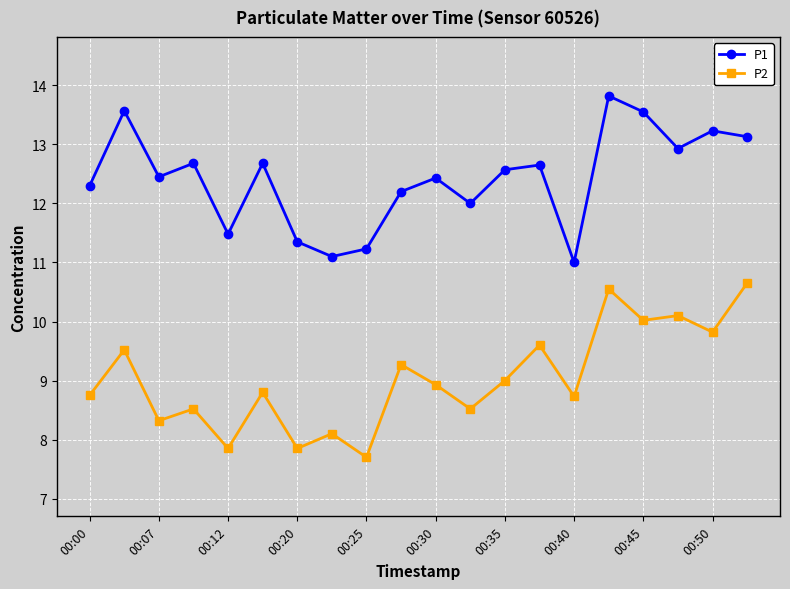

Count the number of categories in the chart.

20